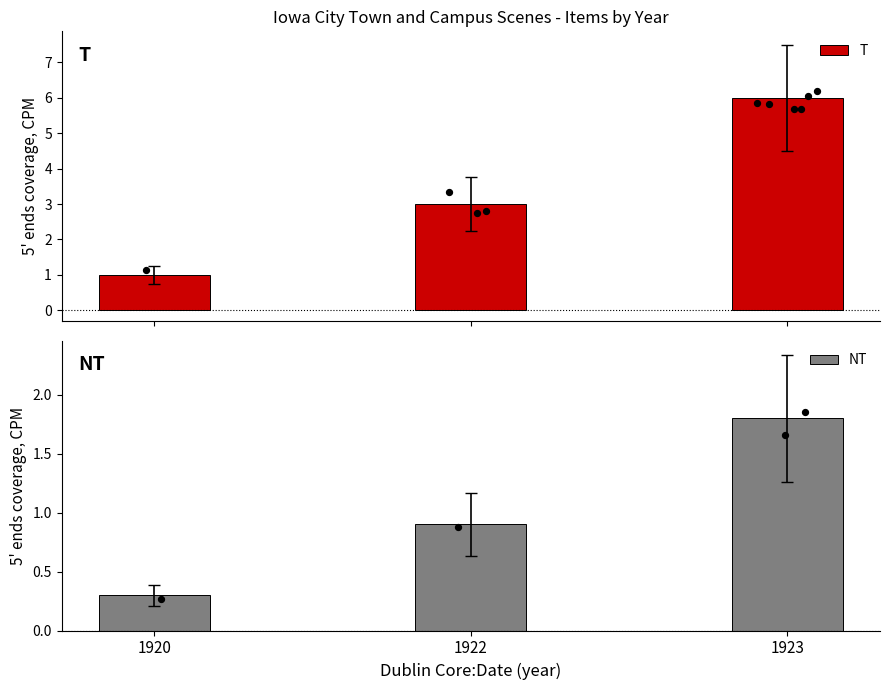

Which series contains the lowest Y value?

NT